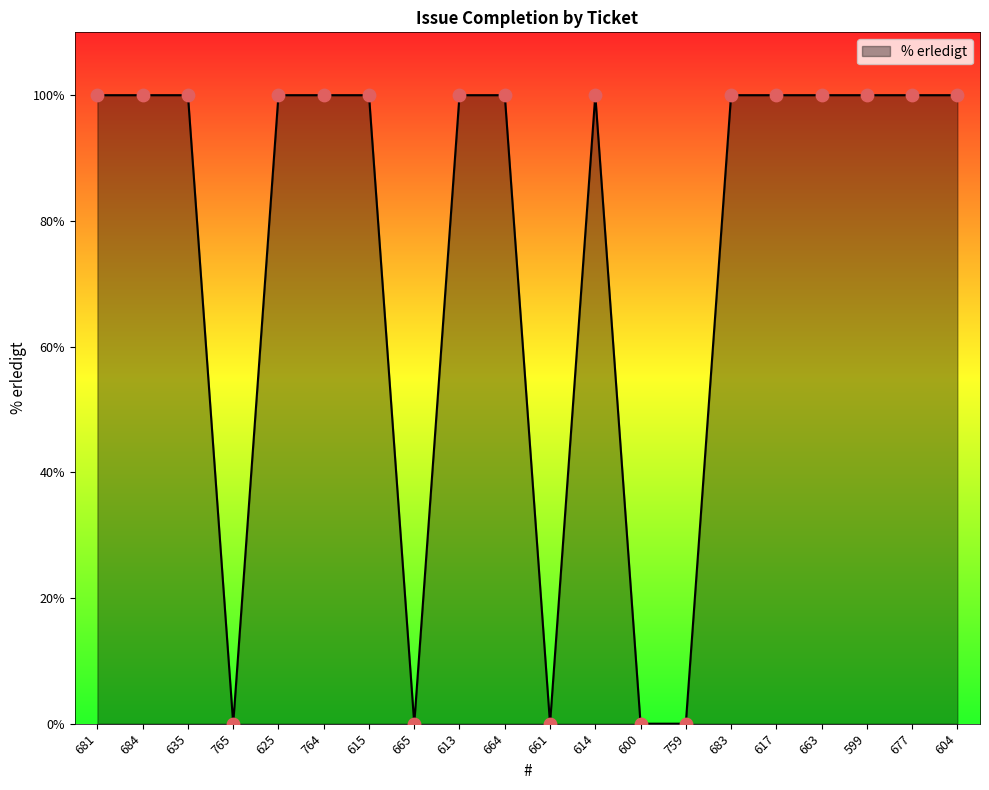

What is the change in value from 615 to 665?

-100